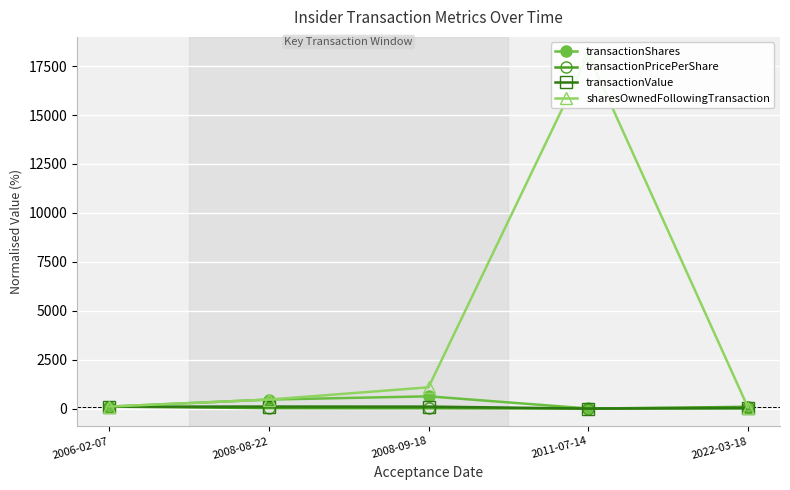

What is the difference between the sharesOwnedFollowingTransaction values at 2011-07-14 and 2008-08-22?

17629.9